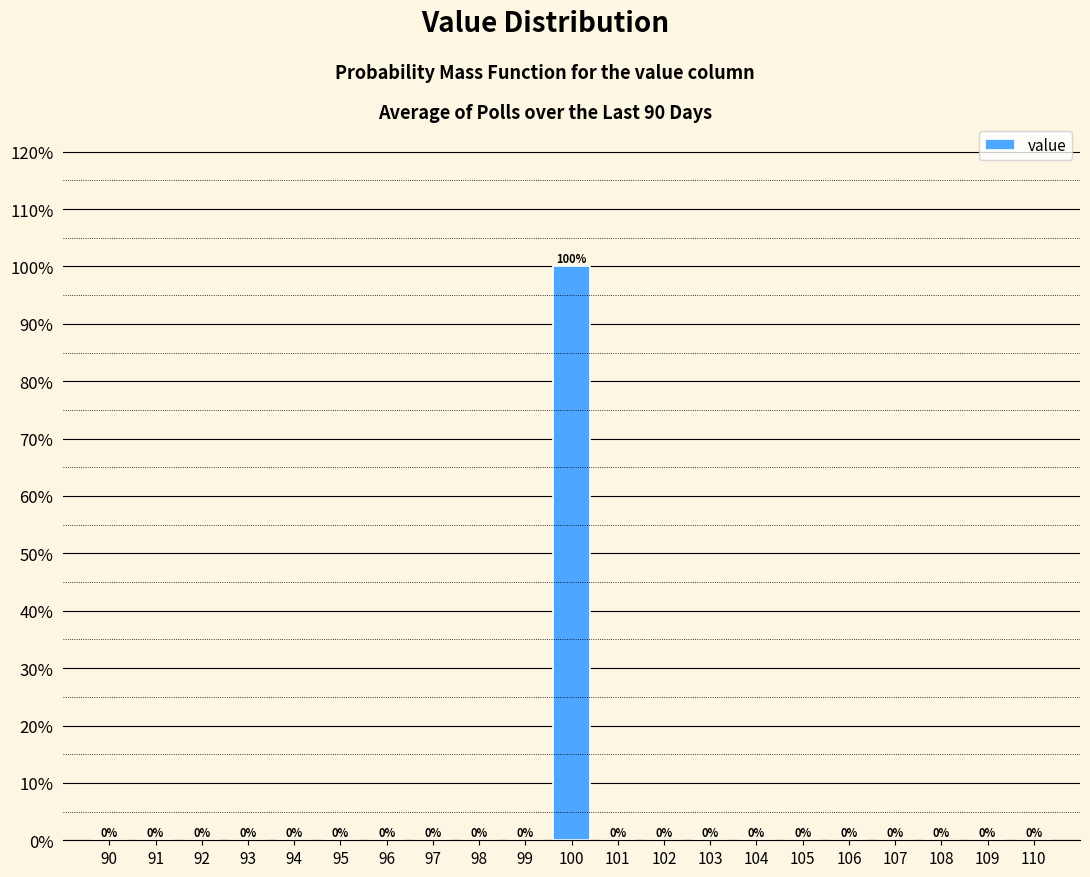

Reading left to right, extract all data points from this chart.

90=0	91=0	92=0	93=0	94=0	95=0	96=0	97=0	98=0	99=0	100=100	101=0	102=0	103=0	104=0	105=0	106=0	107=0	108=0	109=0	110=0